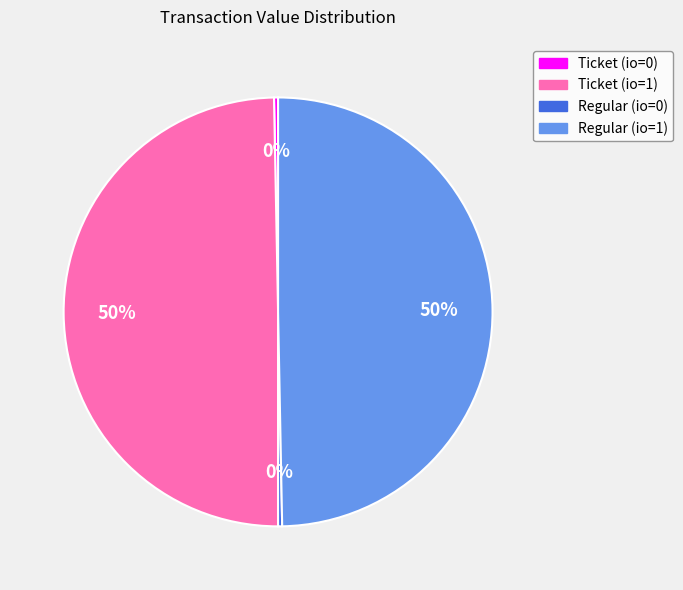

True or false: Regular (io=1) accounts for 50% of the total.

True